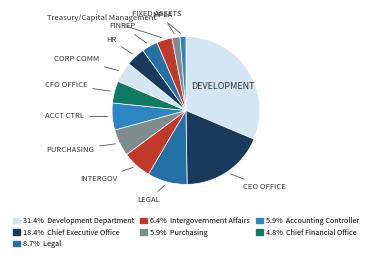

How many segments does this pie chart have?

13